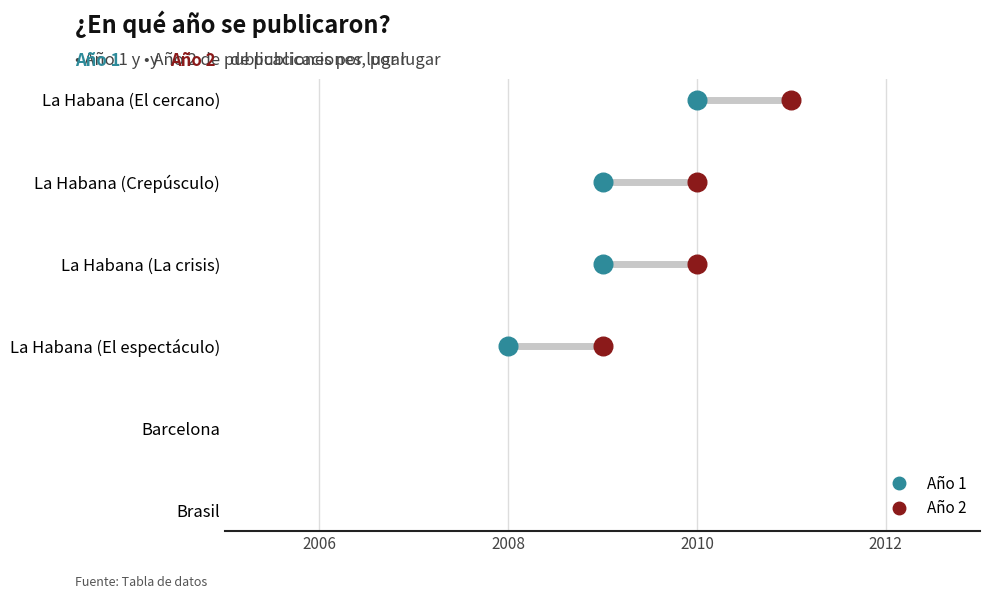

Which series contains the lowest Y value?

Año 1